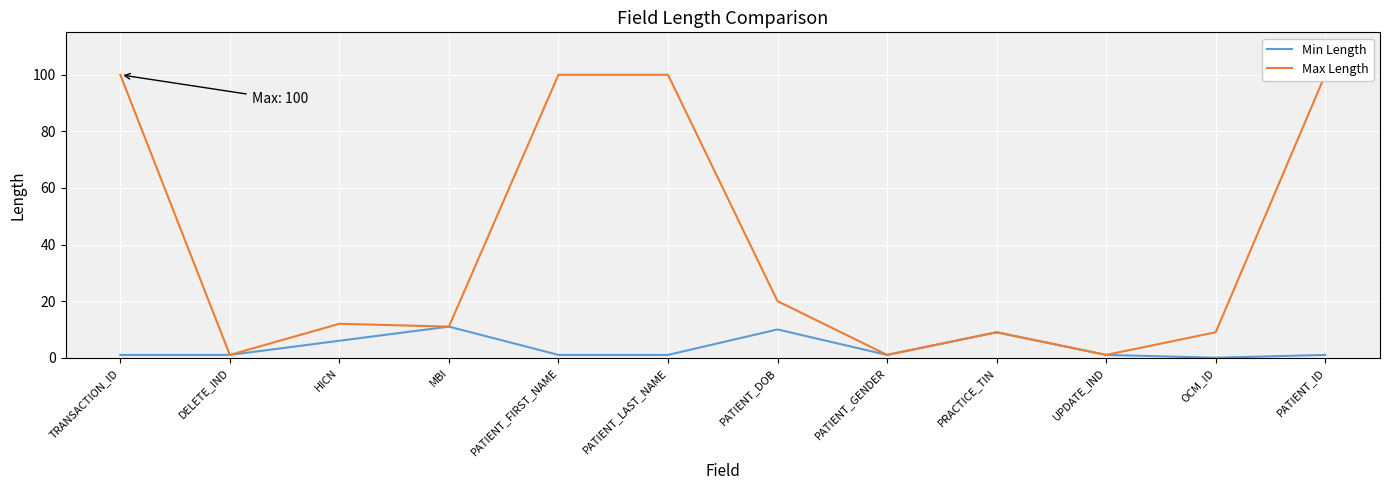

Between HICN and MBI, which series saw the biggest shift?

Min Length